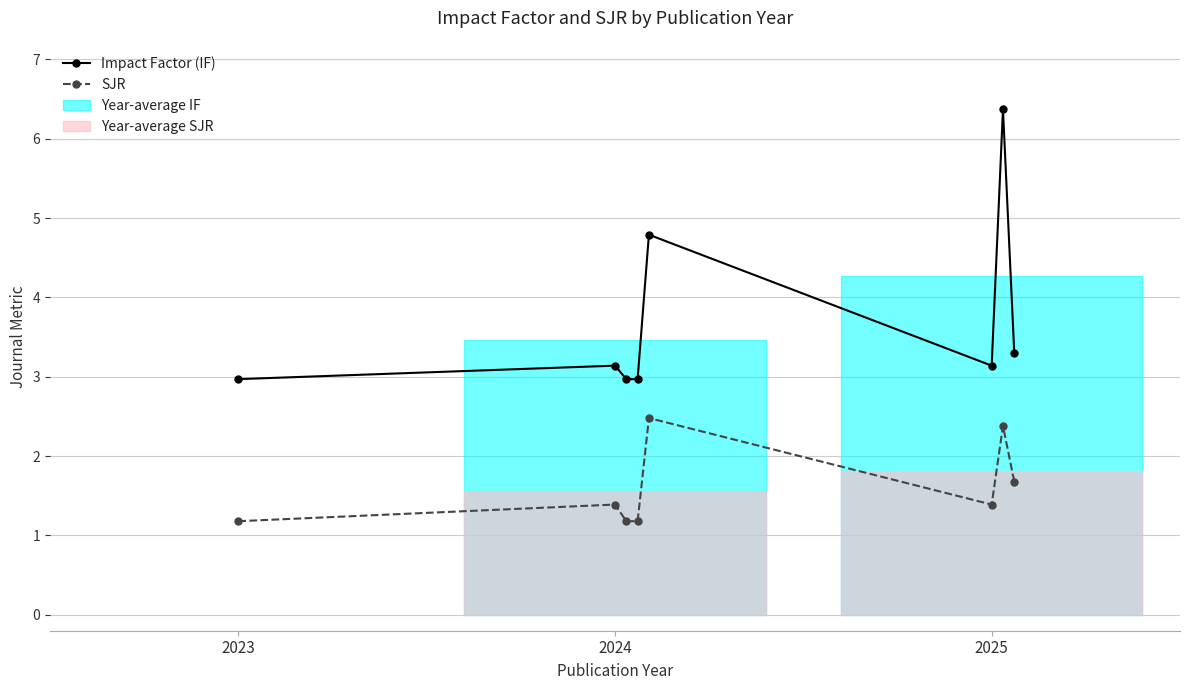

What is the total value across all series at 2023?

4.2